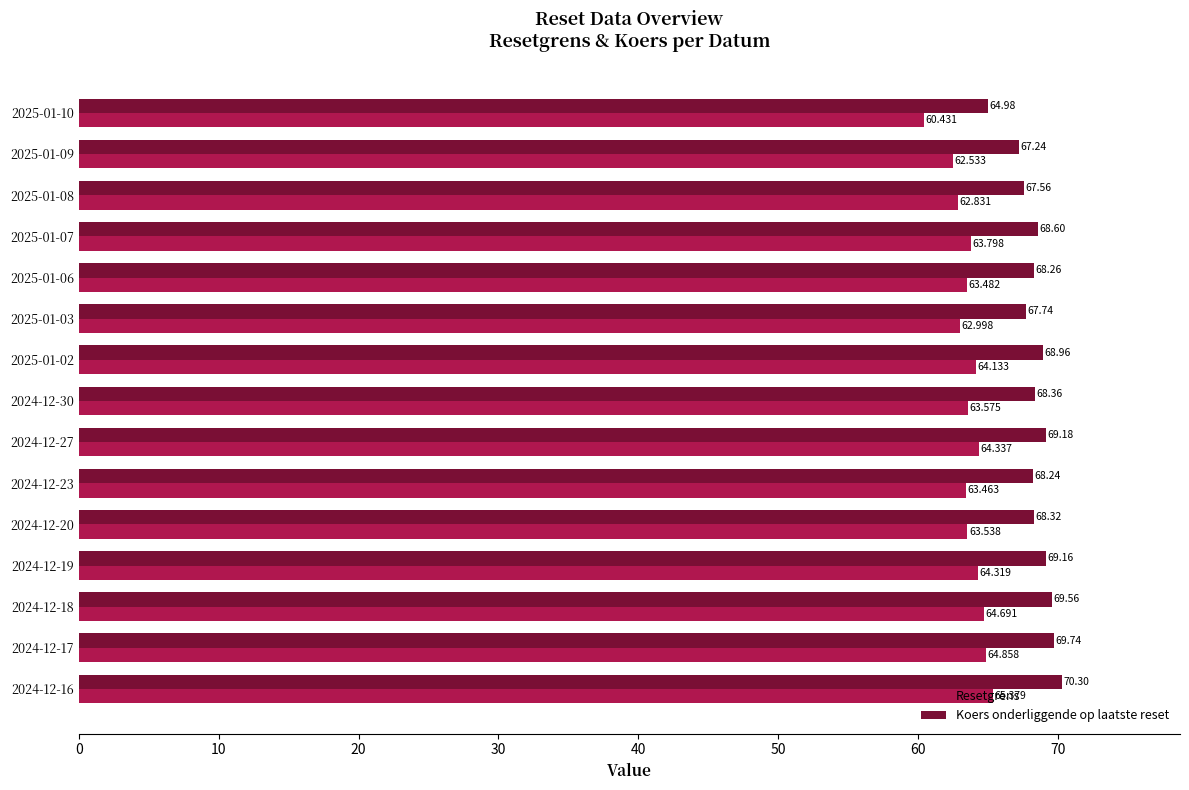

Rank the series at 2025-01-08 from lowest to highest value.

Resetgrens, Koers onderliggende op laatste reset